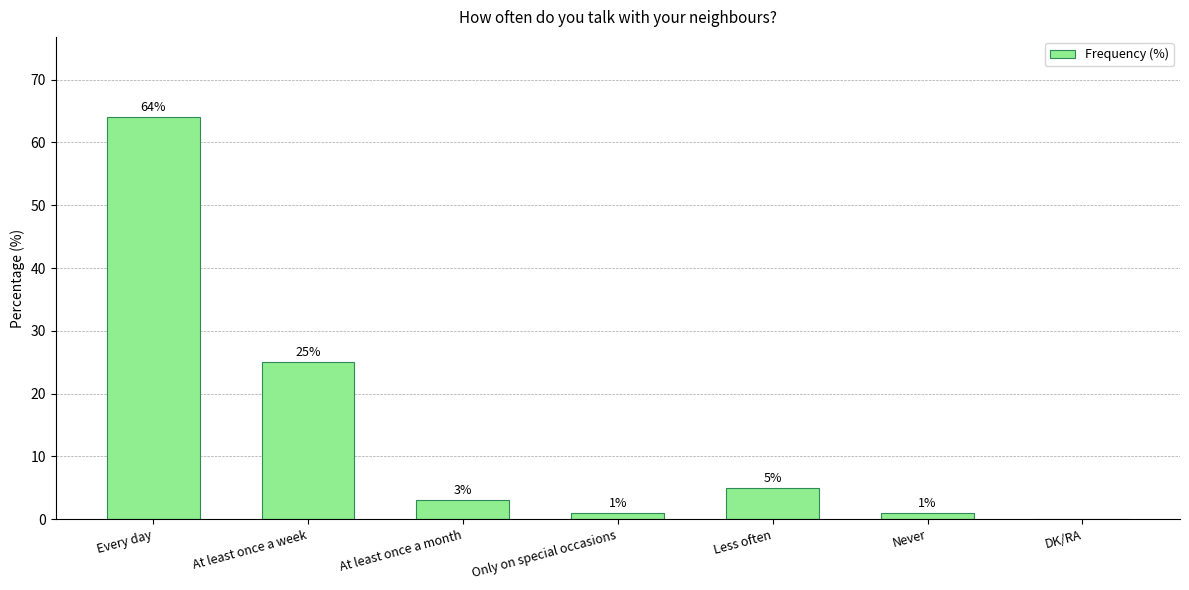

How many positive values are there?

6